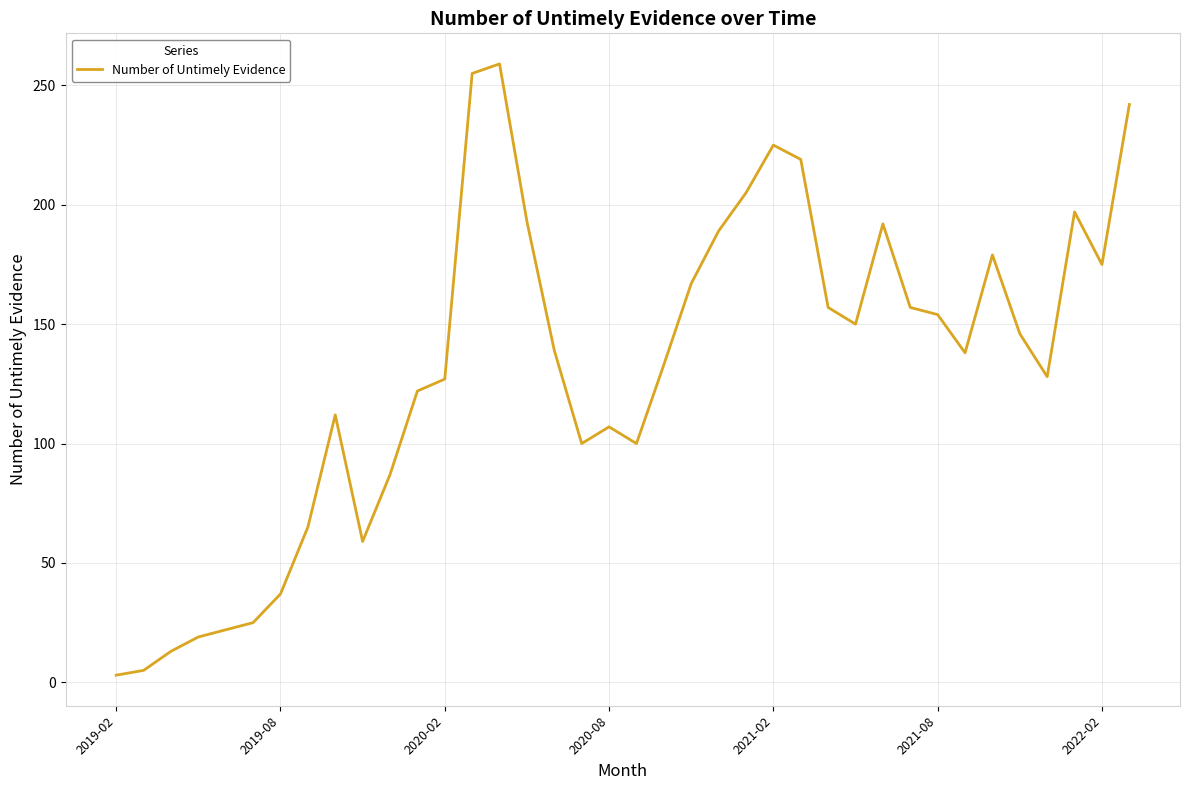

What is the maximum value shown in the chart?

259